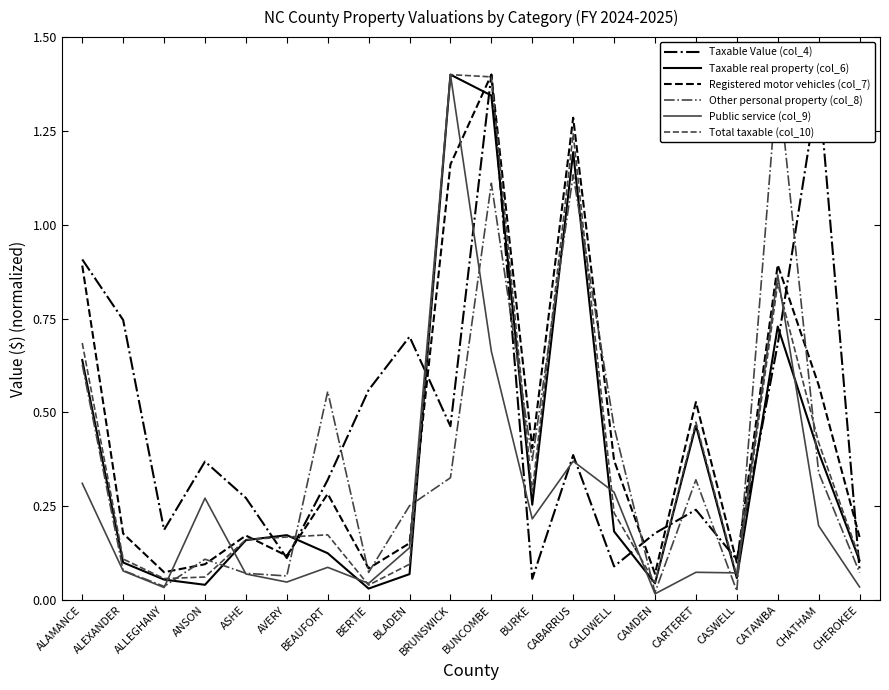

Which category has the highest value across all series?

BUNCOMBE